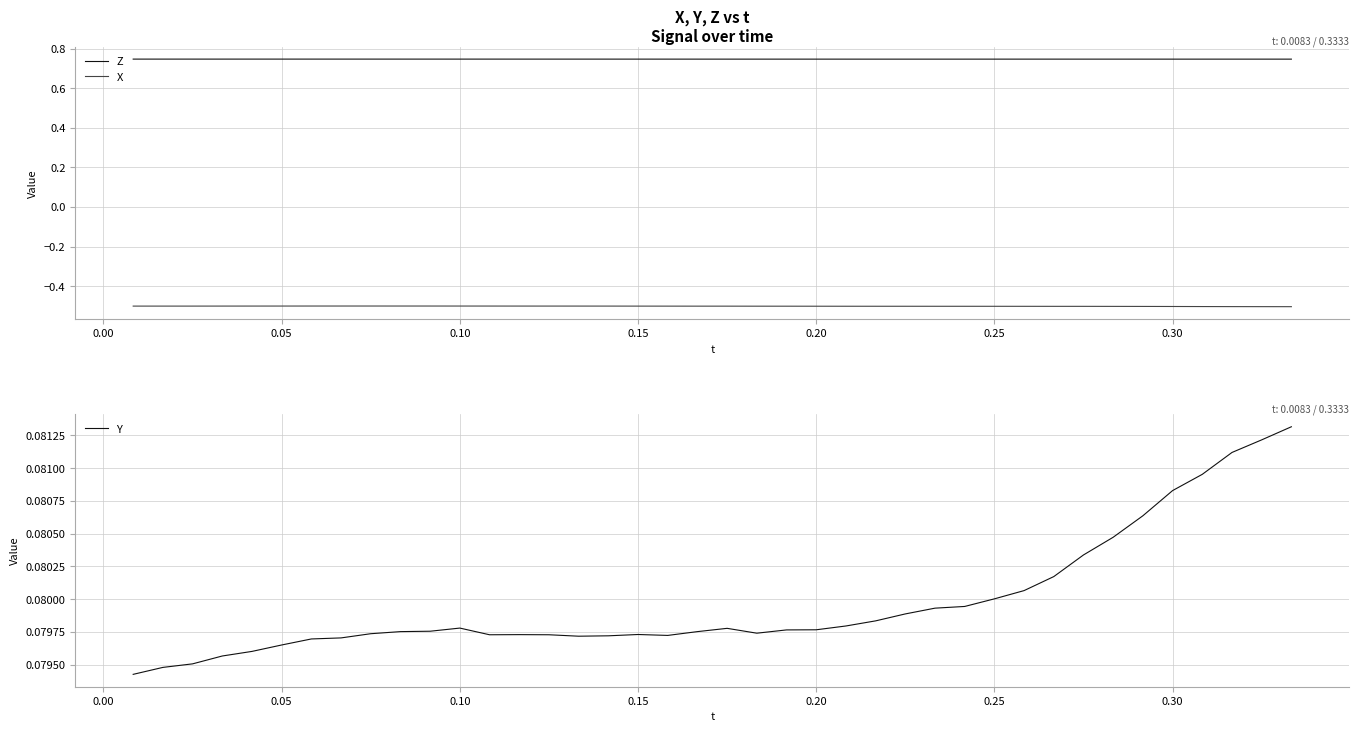

True or false: Z and X intersect in this chart.

False